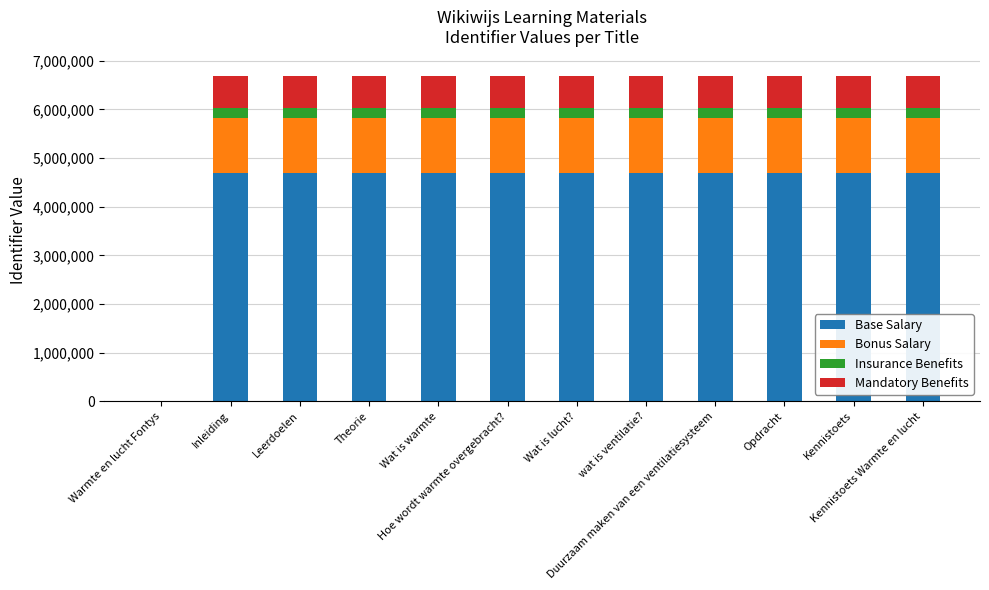

Does the chart contain stacked bars?

Yes